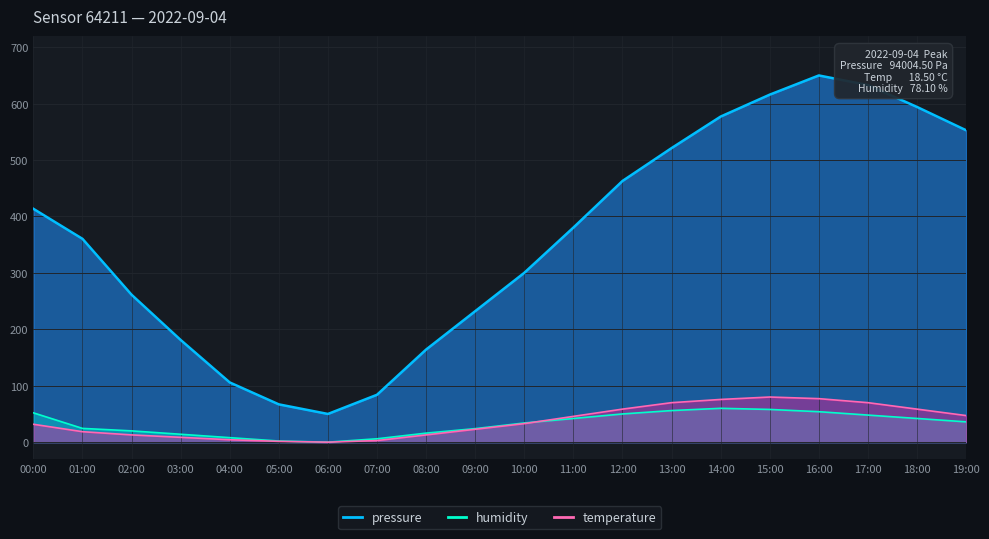

What is the sum of all temperature values?

731.7